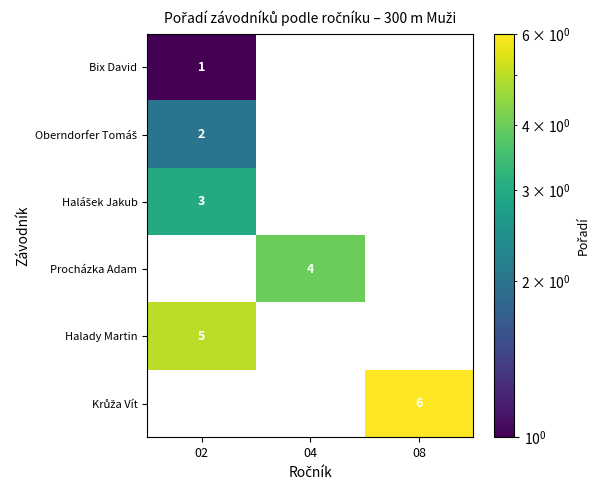

At which label is Bix David closest to 1?

02